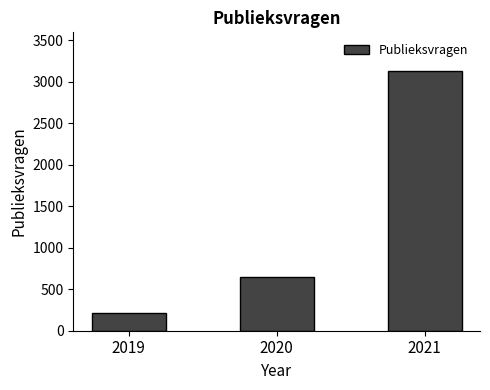

Where is the data nearest to the value 1673?

2020